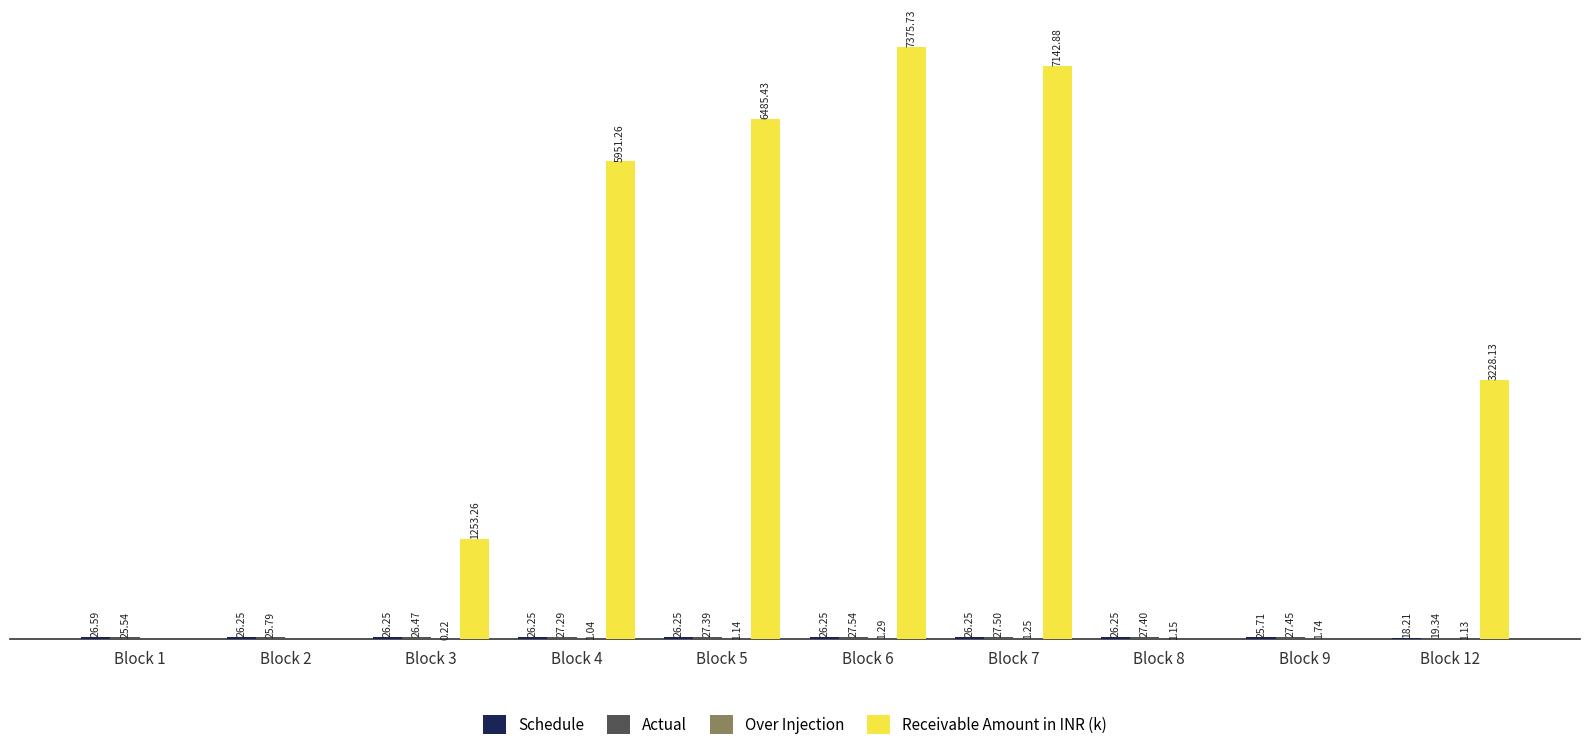

Which series has the largest total across all categories?

Receivable Amount in INR (k)